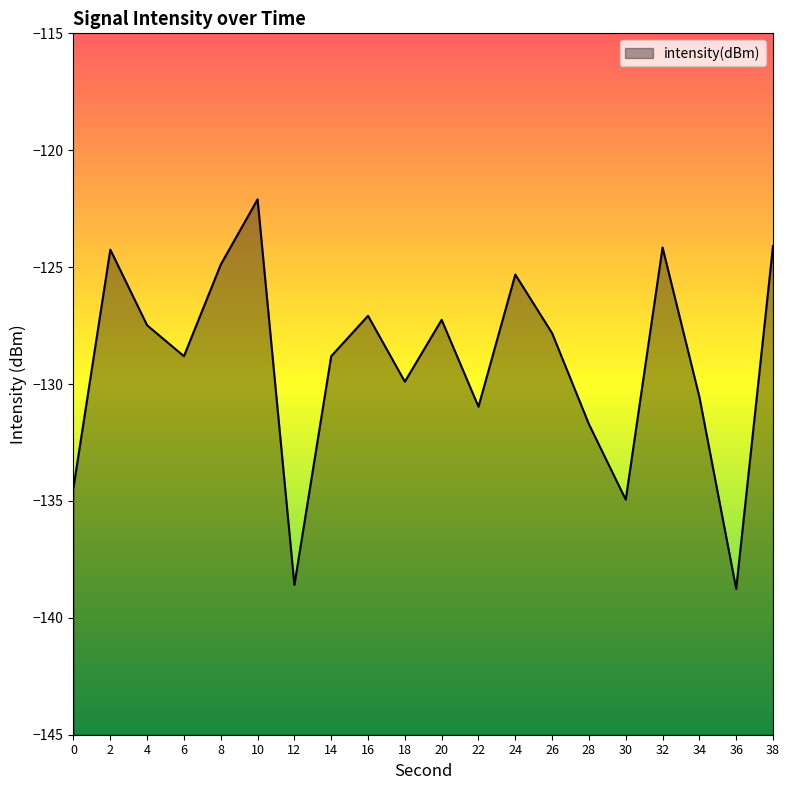

Count the number of data series in this chart.

1